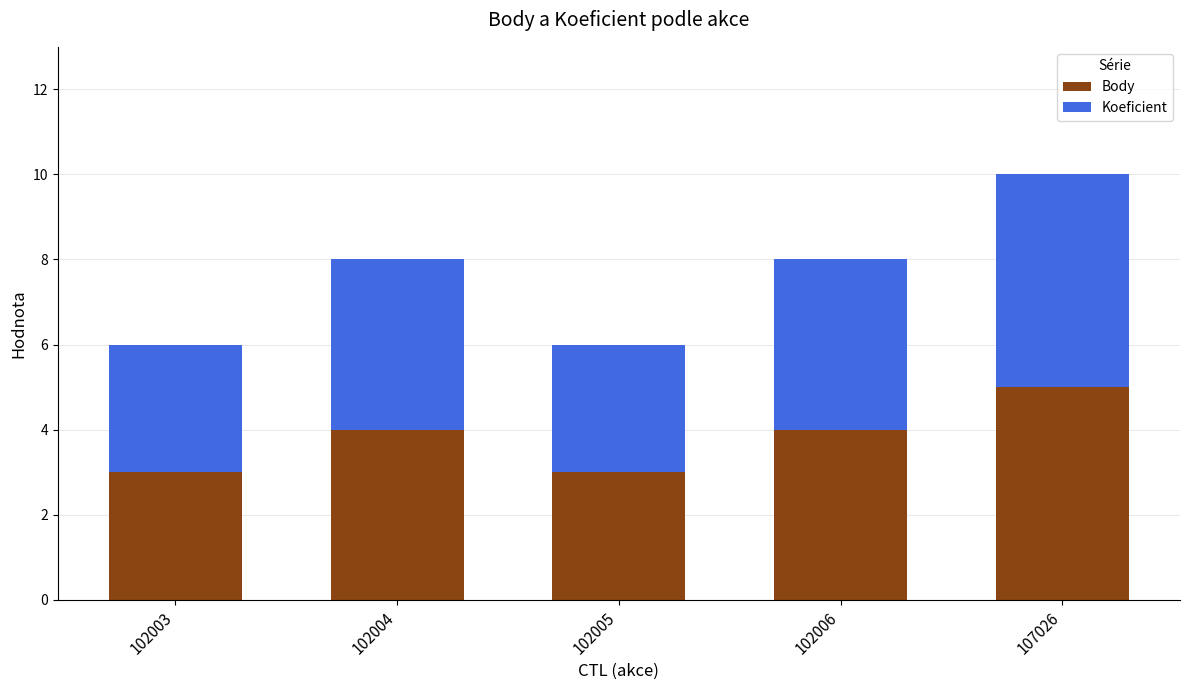

At which category is the sum across all series the highest?

107026